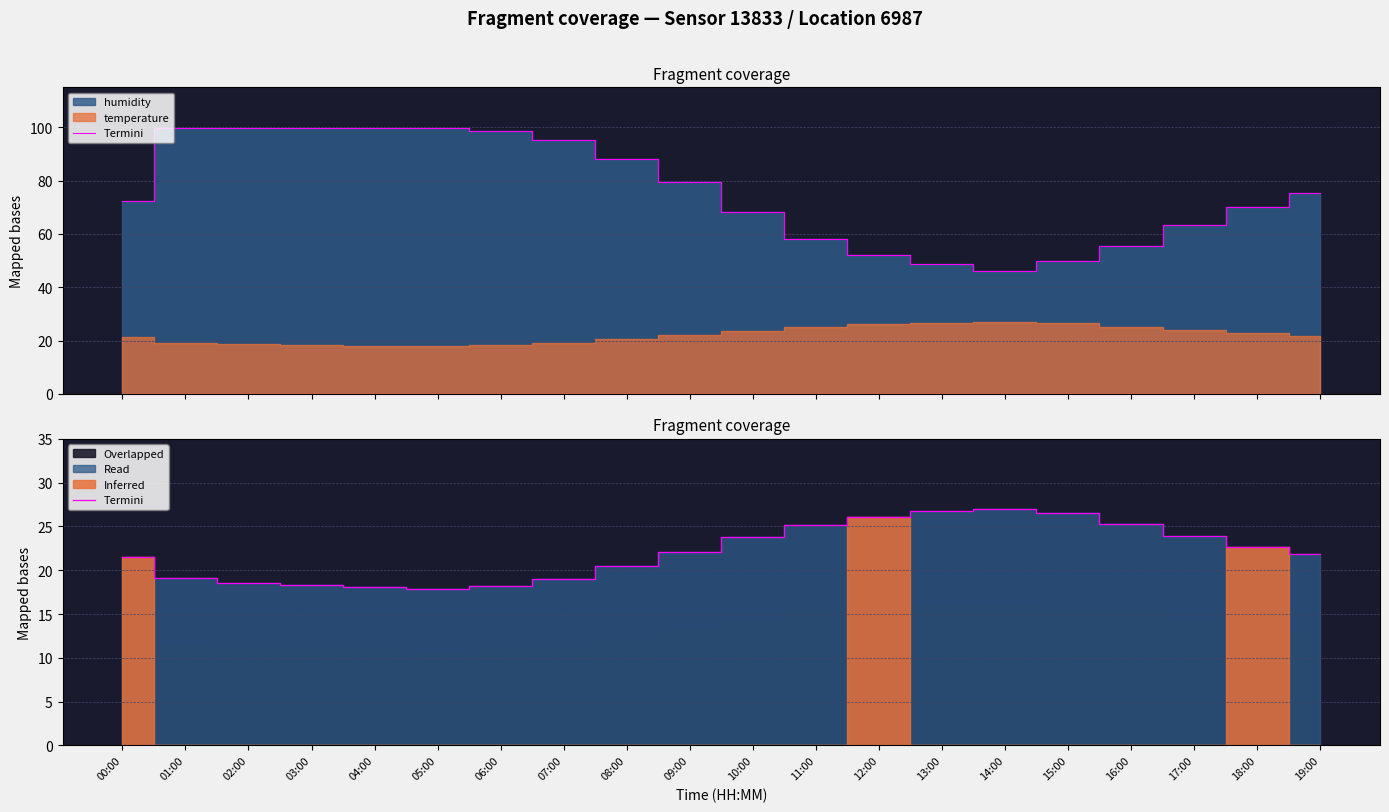

Reading left to right, list all the values displayed in this chart.

21.5	19.1	18.6	18.3	18.1	17.9	18.2	19.0	20.5	22.1	23.8	25.2	26.1	26.8	27.0	26.5	25.3	23.9	22.7	21.8